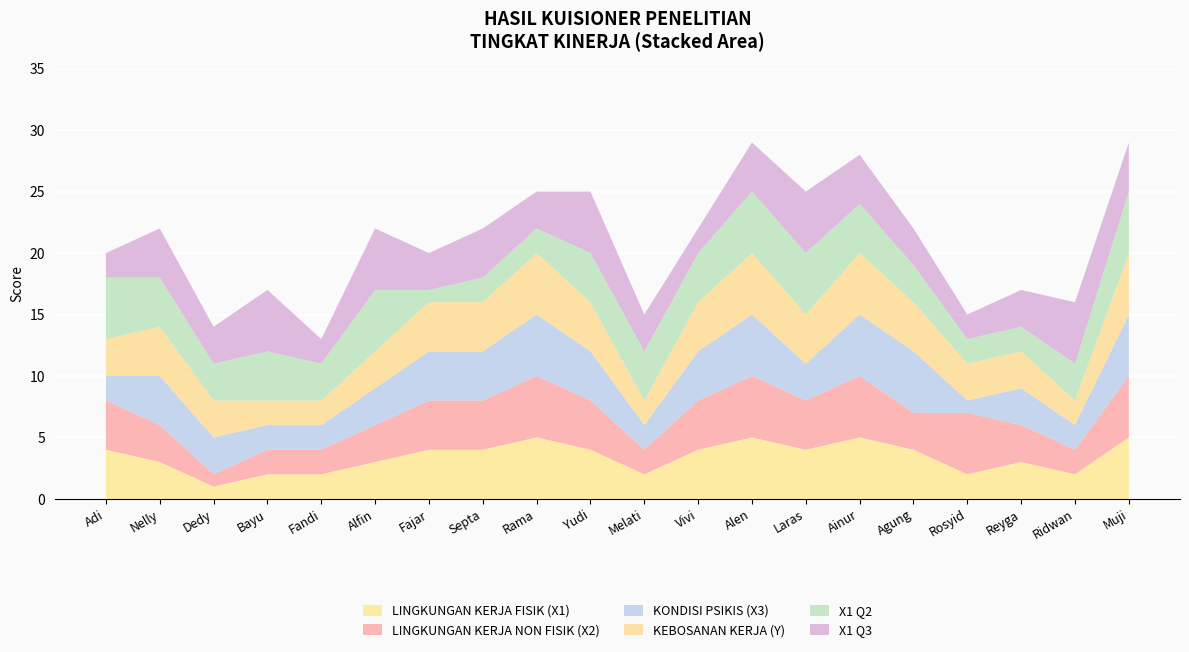

Reading right to left, what are all the values shown in this chart?

LINGKUNGAN KERJA FISIK (X1): Muji=5	Ridwan=2	Reyga=3	Rosyid=2	Agung=4	Ainur=5	Laras=4	Alen=5	Vivi=4	Melati=2	Yudi=4	Rama=5	Septa=4	Fajar=4	Alfin=3	Fandi=2	Bayu=2	Dedy=1	Nelly=3	Adi=4
LINGKUNGAN KERJA NON FISIK (X2): Muji=5	Ridwan=2	Reyga=3	Rosyid=5	Agung=3	Ainur=5	Laras=4	Alen=5	Vivi=4	Melati=2	Yudi=4	Rama=5	Septa=4	Fajar=4	Alfin=3	Fandi=2	Bayu=2	Dedy=1	Nelly=3	Adi=4
KONDISI PSIKIS (X3): Muji=5	Ridwan=2	Reyga=3	Rosyid=1	Agung=5	Ainur=5	Laras=3	Alen=5	Vivi=4	Melati=2	Yudi=4	Rama=5	Septa=4	Fajar=4	Alfin=3	Fandi=2	Bayu=2	Dedy=3	Nelly=4	Adi=2
KEBOSANAN KERJA (Y): Muji=5	Ridwan=2	Reyga=3	Rosyid=3	Agung=4	Ainur=5	Laras=4	Alen=5	Vivi=4	Melati=2	Yudi=4	Rama=5	Septa=4	Fajar=4	Alfin=3	Fandi=2	Bayu=2	Dedy=3	Nelly=4	Adi=3
X1 Q2: Muji=5	Ridwan=3	Reyga=2	Rosyid=2	Agung=3	Ainur=4	Laras=5	Alen=5	Vivi=4	Melati=4	Yudi=4	Rama=2	Septa=2	Fajar=1	Alfin=5	Fandi=3	Bayu=4	Dedy=3	Nelly=4	Adi=5
X1 Q3: Muji=4	Ridwan=5	Reyga=3	Rosyid=2	Agung=3	Ainur=4	Laras=5	Alen=4	Vivi=2	Melati=3	Yudi=5	Rama=3	Septa=4	Fajar=3	Alfin=5	Fandi=2	Bayu=5	Dedy=3	Nelly=4	Adi=2